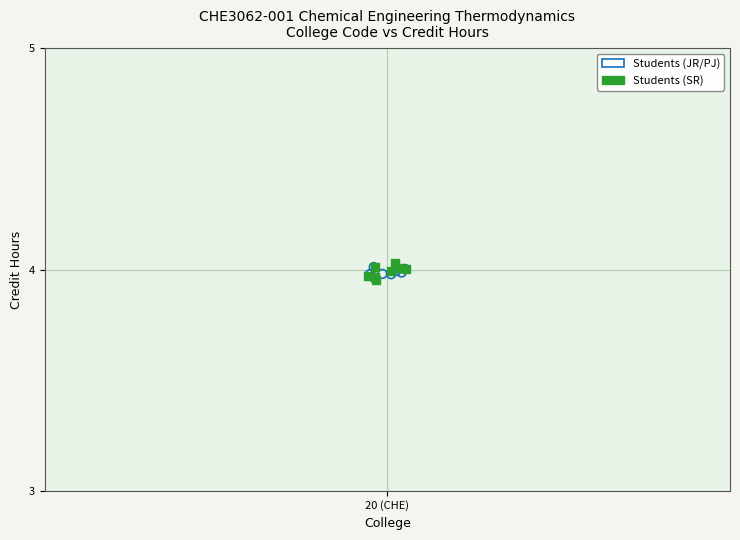

Which series has the widest spread of Y values?

Students (SR)